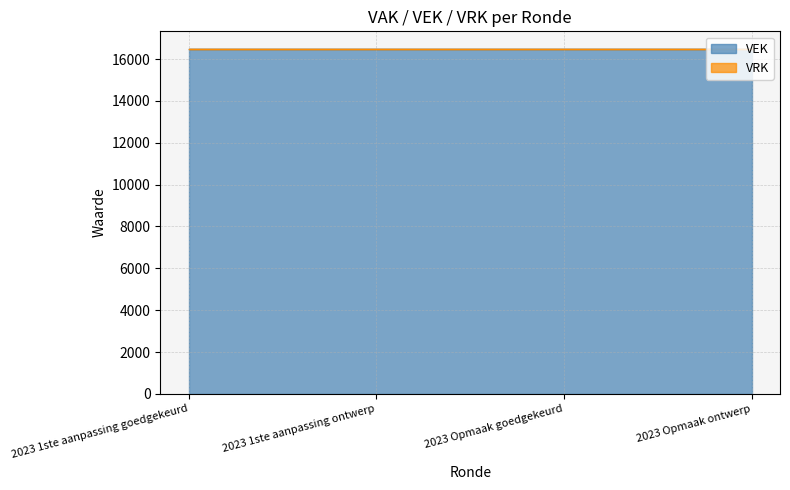

True or false: VEK and VRK intersect in this chart.

False